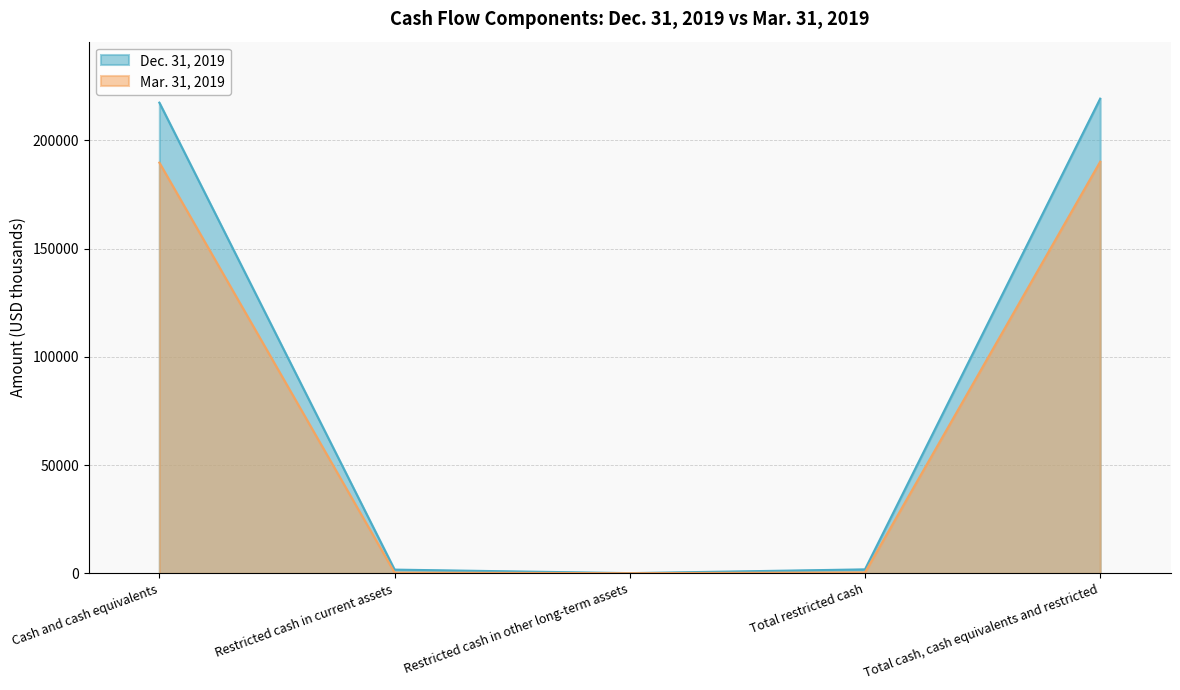

Is it true that Mar. 31, 2019 equals 86 at Restricted cash in other long-term assets?

True